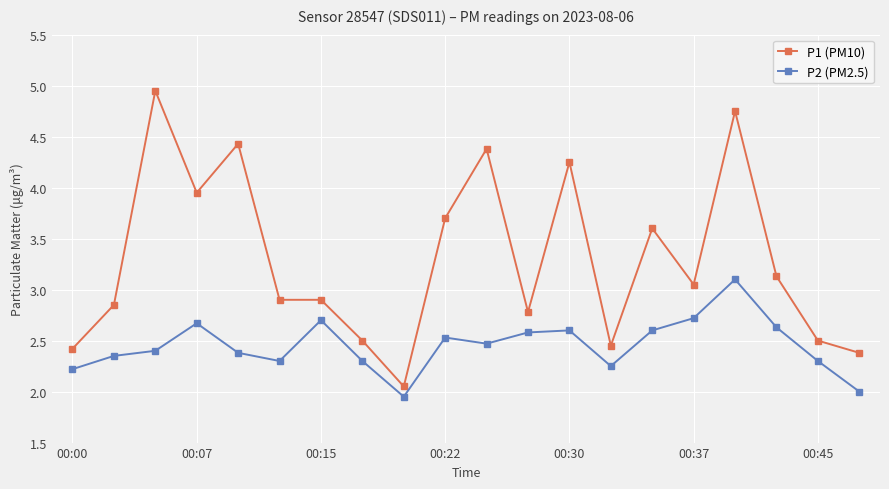

What is the difference between the second highest and second lowest values in the P2 (PM2.5) series?

0.7